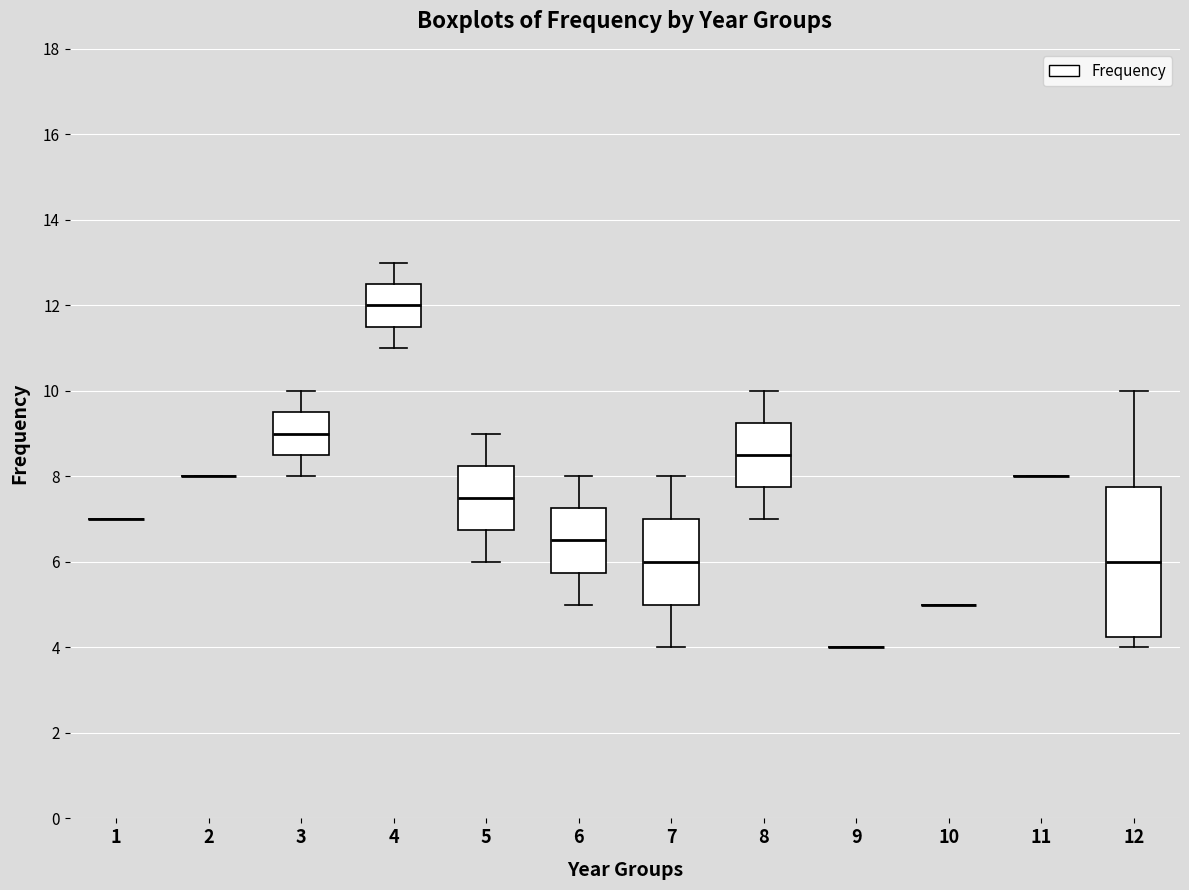

Reading left to right, transcribe this box plot: for each box, give where its median line is, the range the box spans, and where its two whiskers end, as read against the y-axis. The values are not printed on the chart, so give them approximately, as read against the axis.

1: box collapsed to a line at 7.0, whiskers 7.0 to 7.0
2: box collapsed to a line at 8.0, whiskers 8.0 to 8.0
3: median 9.0, box 8.6 to 9.6, whiskers 8.0 to 10.0
4: median 12.0, box 11.6 to 12.6, whiskers 11.0 to 13.0
5: median 7.6, box 6.8 to 8.2, whiskers 6.0 to 9.0
6: median 6.6, box 5.8 to 7.2, whiskers 5.0 to 8.0
7: median 6.0, box 5.0 to 7.0, whiskers 4.0 to 8.0
8: median 8.6, box 7.8 to 9.2, whiskers 7.0 to 10.0
9: box collapsed to a line at 4.0, whiskers 4.0 to 4.0
10: box collapsed to a line at 5.0, whiskers 5.0 to 5.0
11: box collapsed to a line at 8.0, whiskers 8.0 to 8.0
12: median 6.0, box 4.2 to 7.8, whiskers 4.0 to 10.0